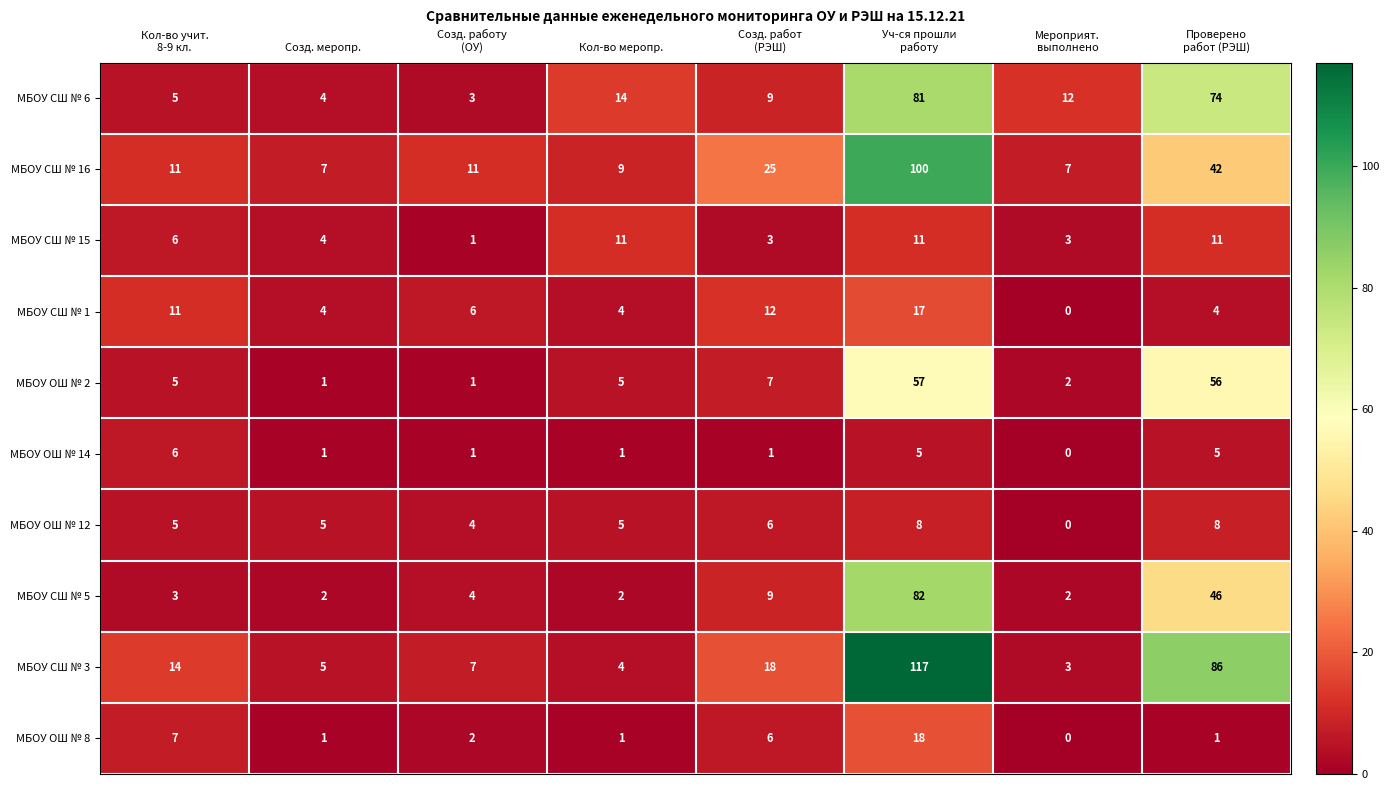

What is the spread (max minus min) of values at Созд. меропр.?

6